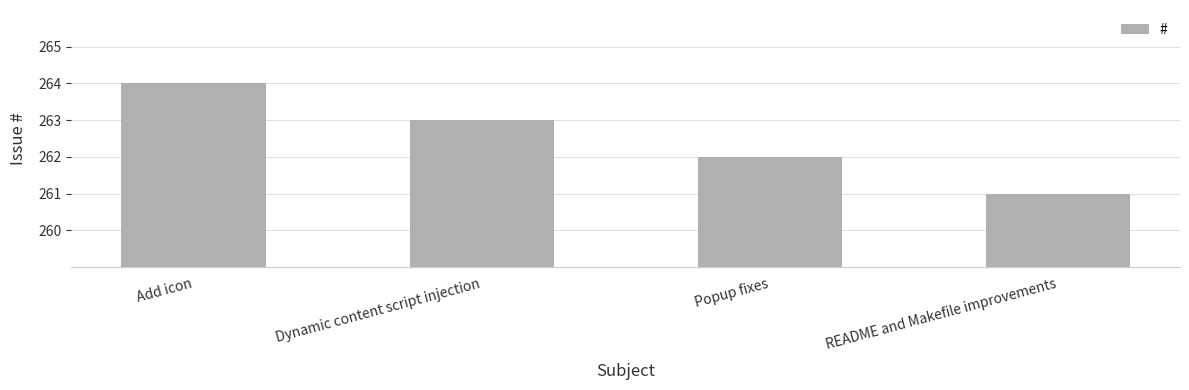

The chart shows a value of 263 at Dynamic content script injection. True or false?

True